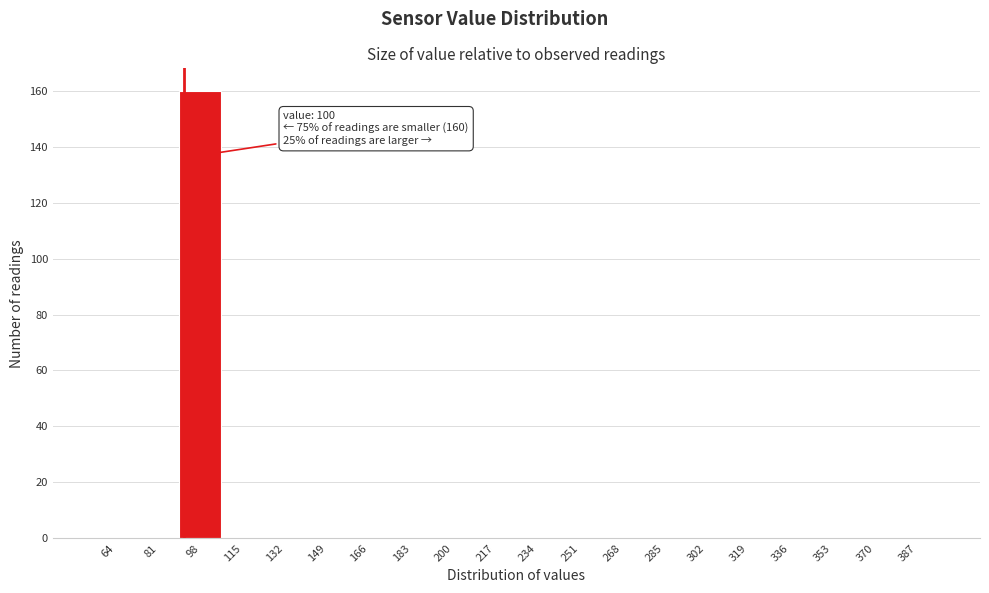

Reading right to left, extract all data points from this chart.

387=0	370=0	353=0	336=0	319=0	302=0	285=0	268=0	251=0	234=0	217=0	200=0	183=0	166=0	149=0	132=0	115=0	98=160	81=0	64=0